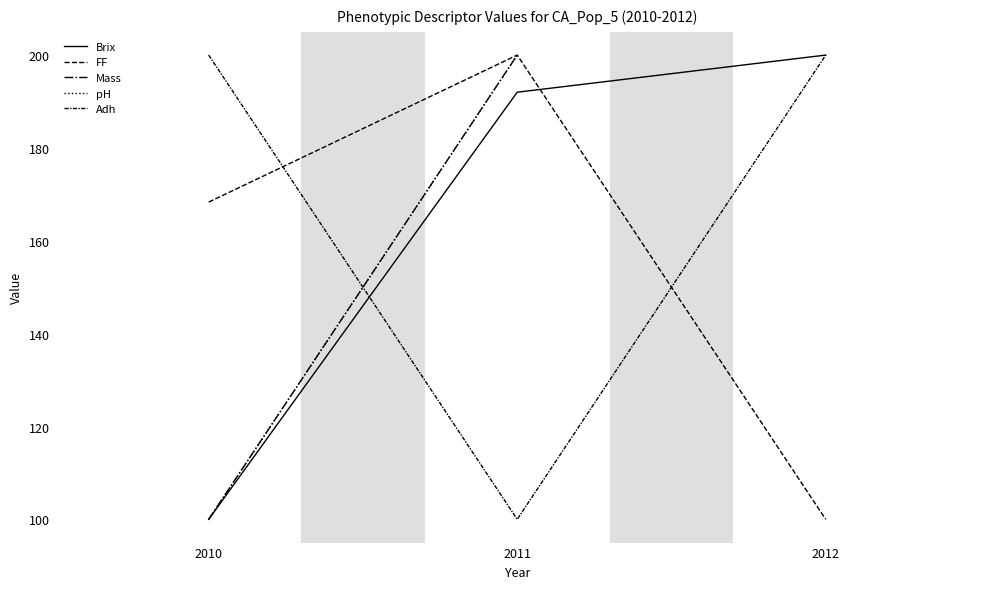

What is the average value of the Adh series?

166.7